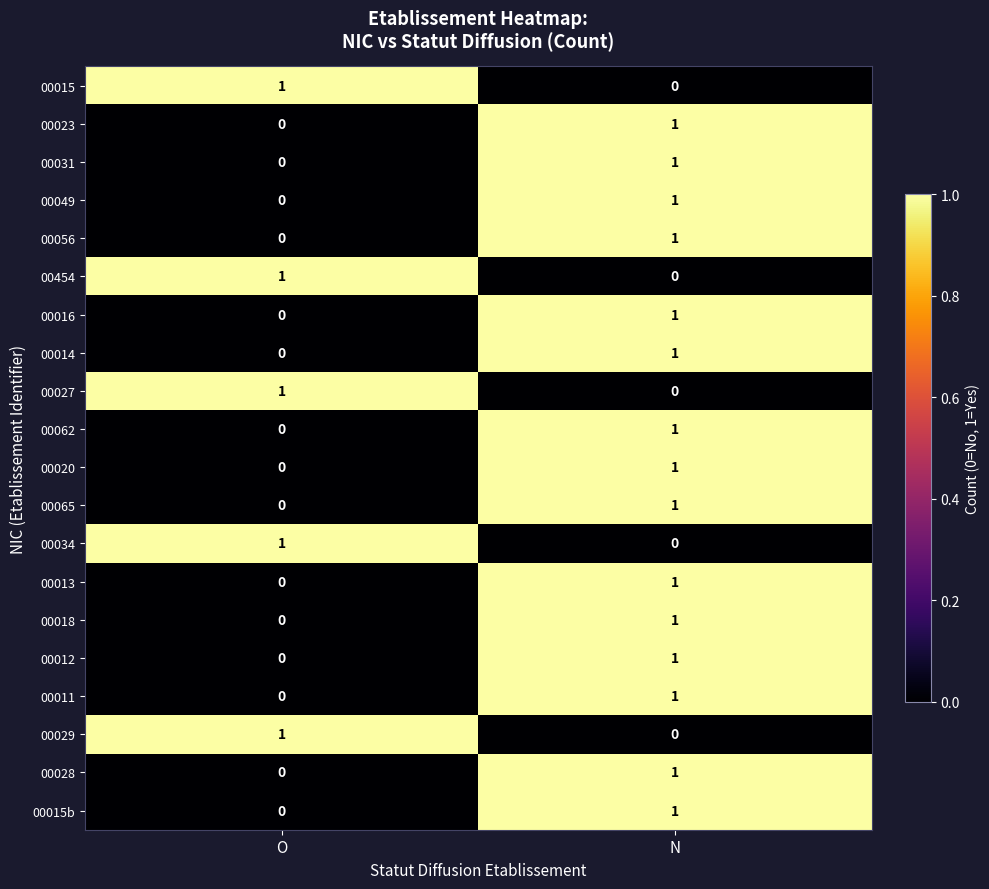

At which label is 00020 closest to 0?

O